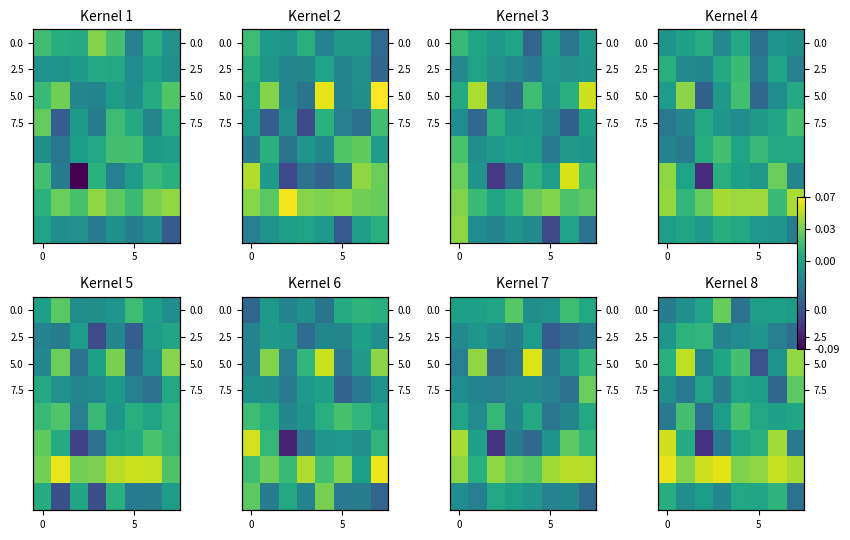

What is the spread (max minus min) of values at 7?

0.1